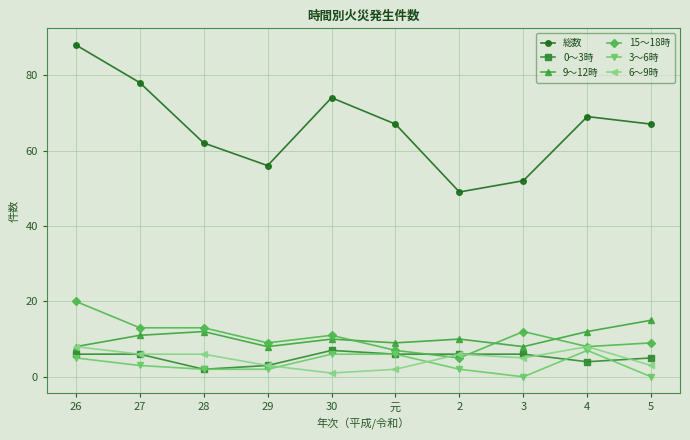

What is the highest value of the 15〜18時 series?

20